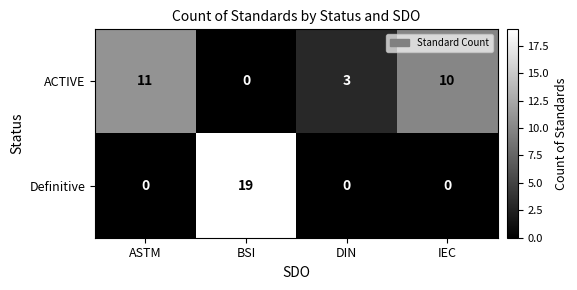

At which label does ACTIVE reach its minimum?

BSI